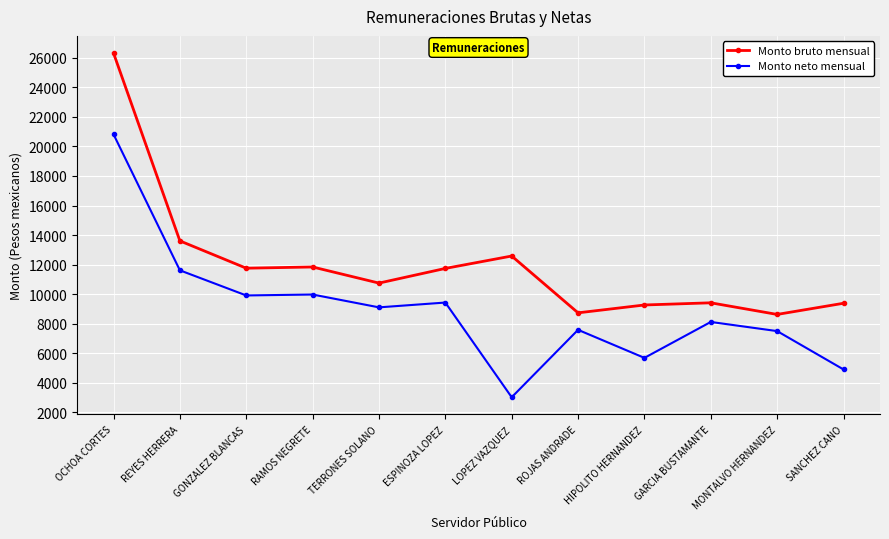

Which series changed the most between OCHOA CORTES and ESPINOZA LOPEZ?

Monto bruto mensual